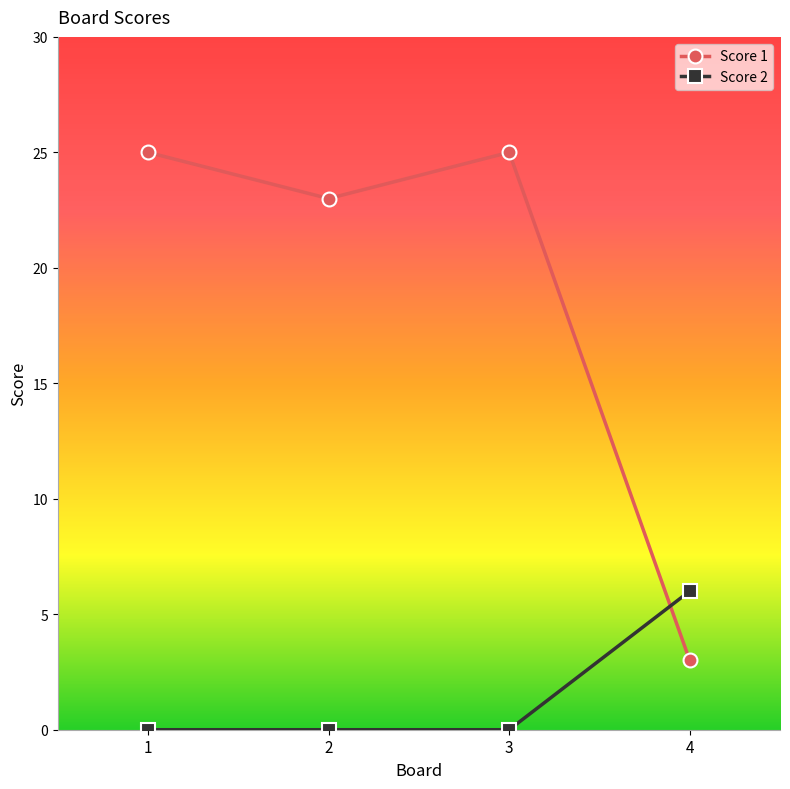

Is it true that Score 2 equals 0 at 1?

True